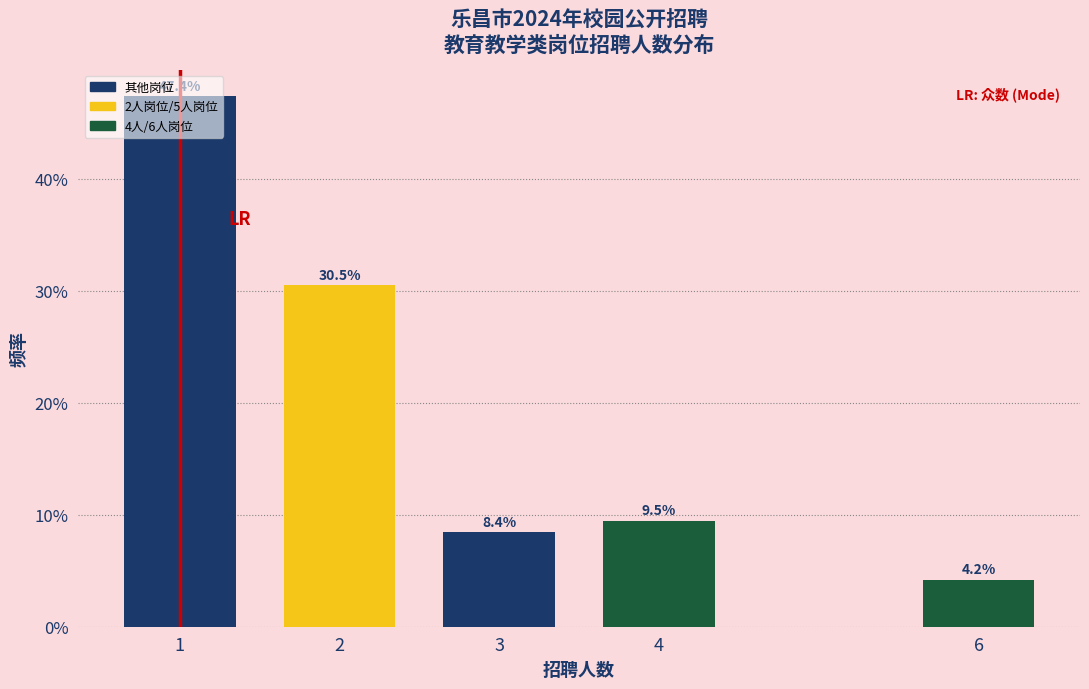

Are the bars horizontal?

No